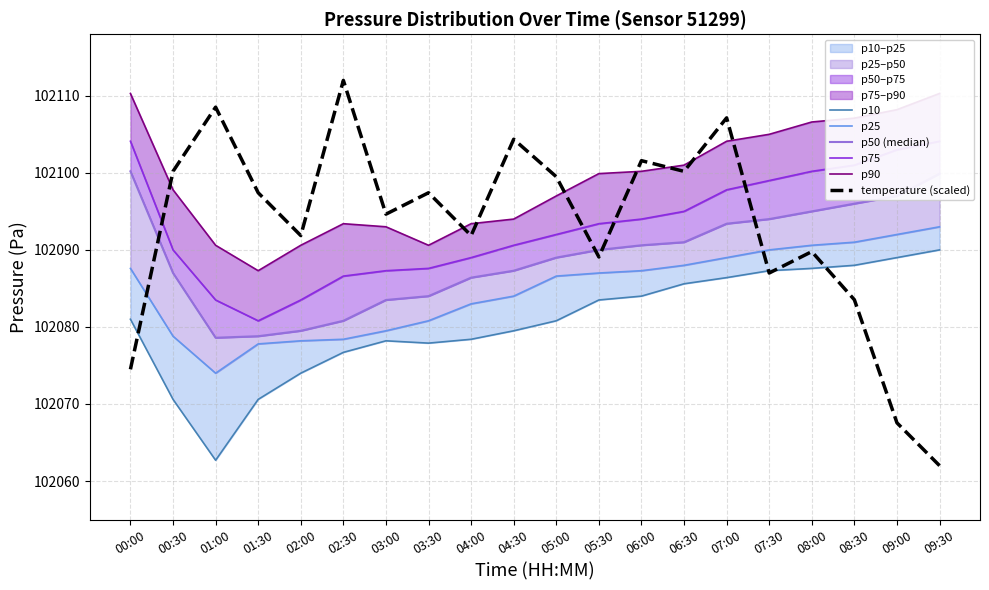

What is the approximate value of temperature (scaled) at 09:00?

102067.6